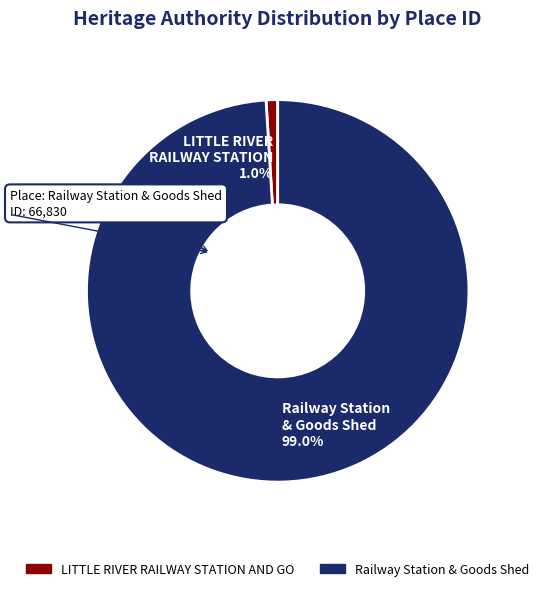

Which has a higher value, LITTLE RIVER RAILWAY STATION 1.0% or Railway Station & Goods Shed 99.0%?

Railway Station & Goods Shed 99.0%